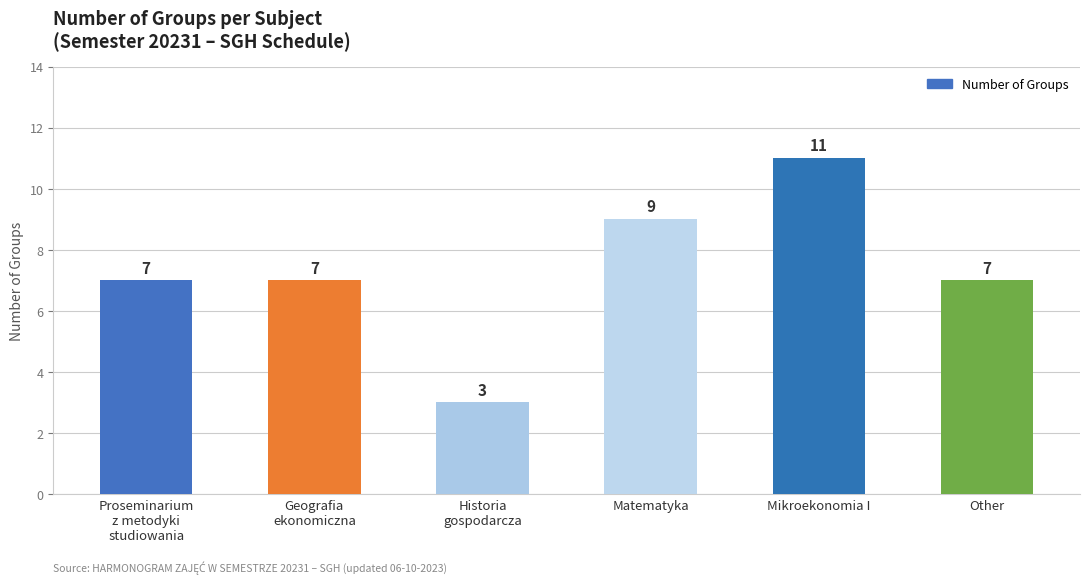

Count the number of data series in this chart.

1